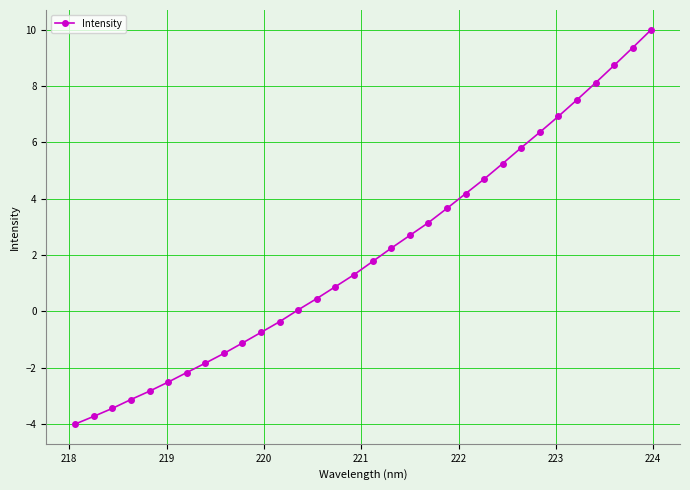

What is the value of the 2nd point from the left?

-3.7